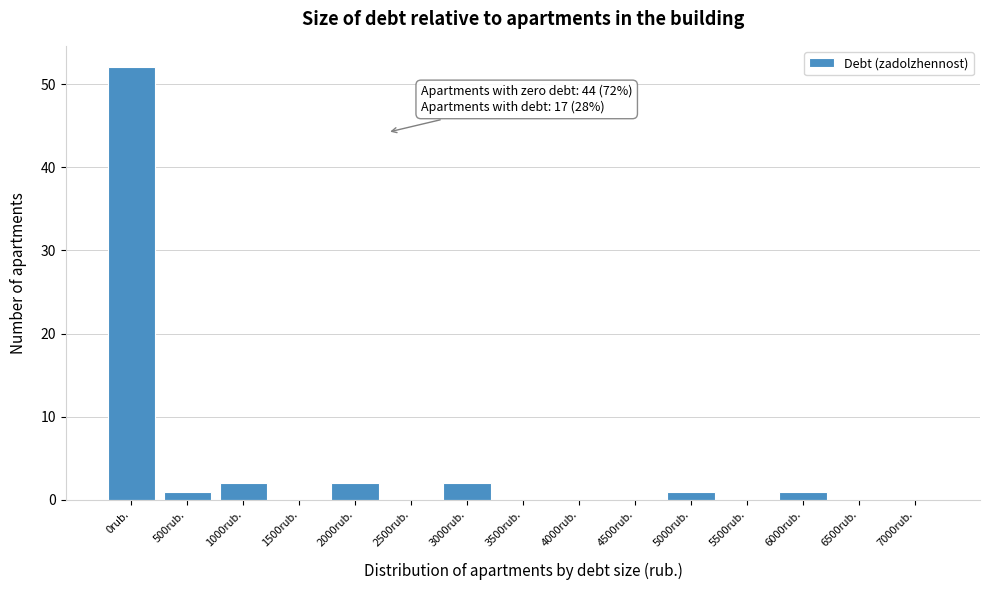

Reading right to left, transcribe all the data shown in this chart.

7000rub.=0	6500rub.=0	6000rub.=1	5500rub.=0	5000rub.=1	4500rub.=0	4000rub.=0	3500rub.=0	3000rub.=2	2500rub.=0	2000rub.=2	1500rub.=0	1000rub.=2	500rub.=1	0rub.=52